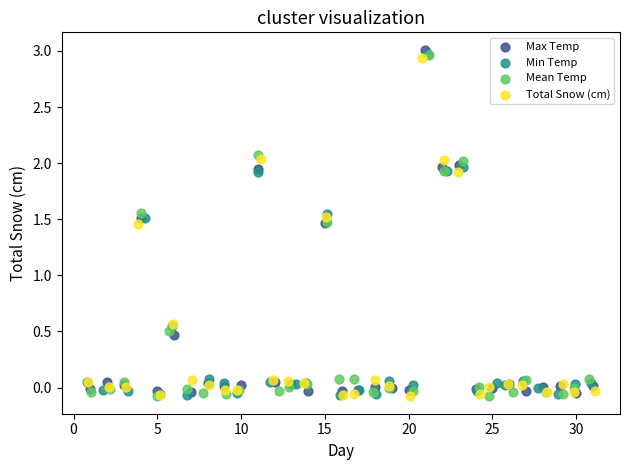

Which series has the widest spread of Y values?

Max Temp